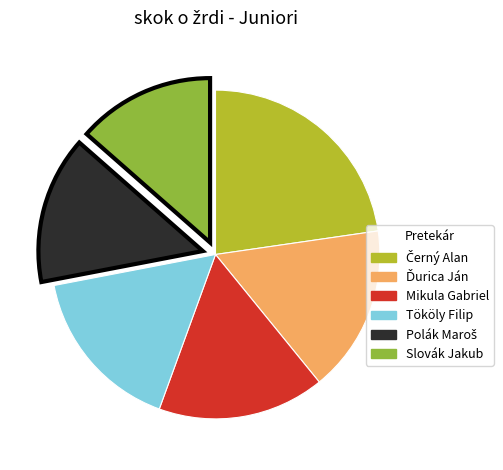

Is Mikula Gabriel the majority of the pie?

No